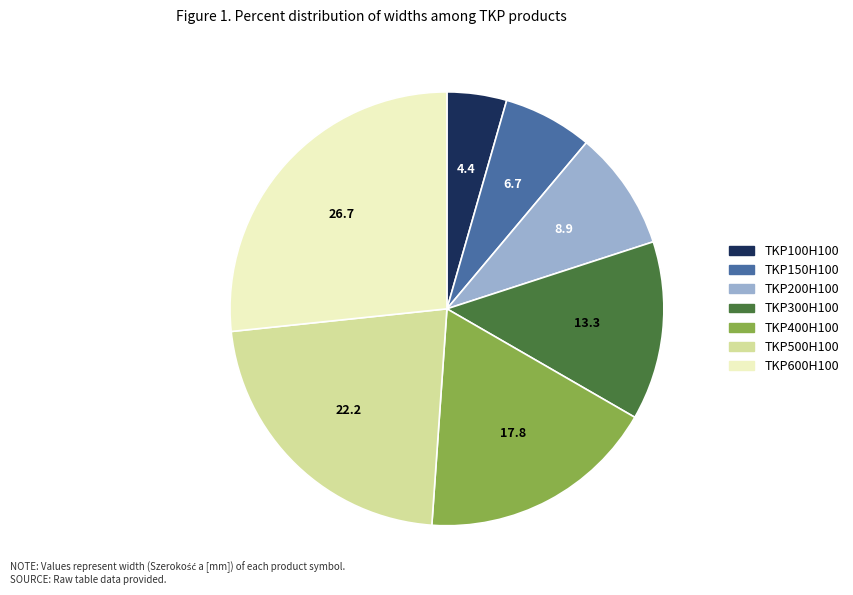

How many slices are in this pie chart?

7